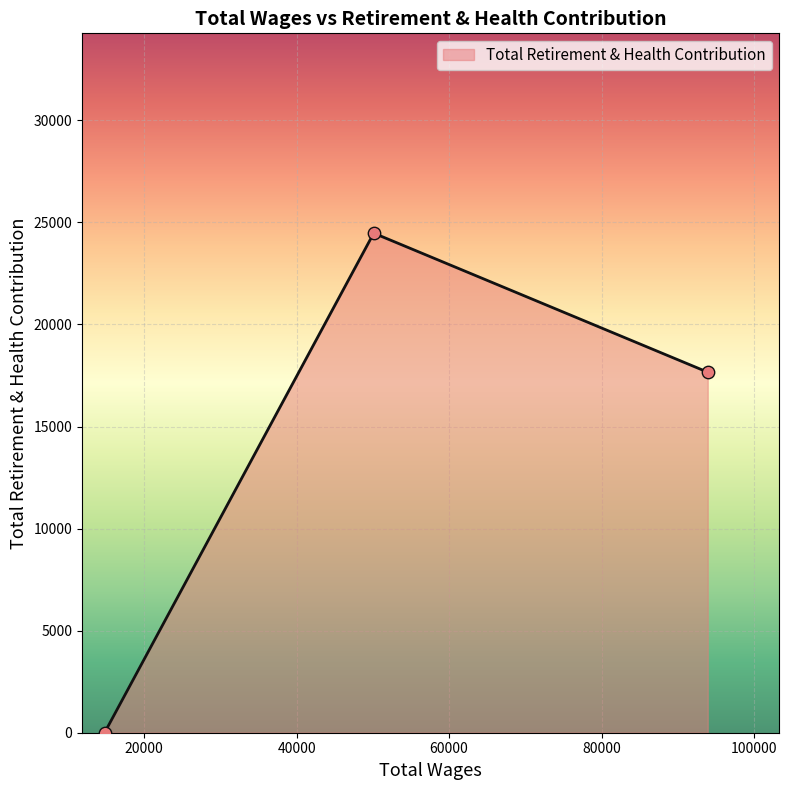

What is the difference between the second highest and minimum values?

17663